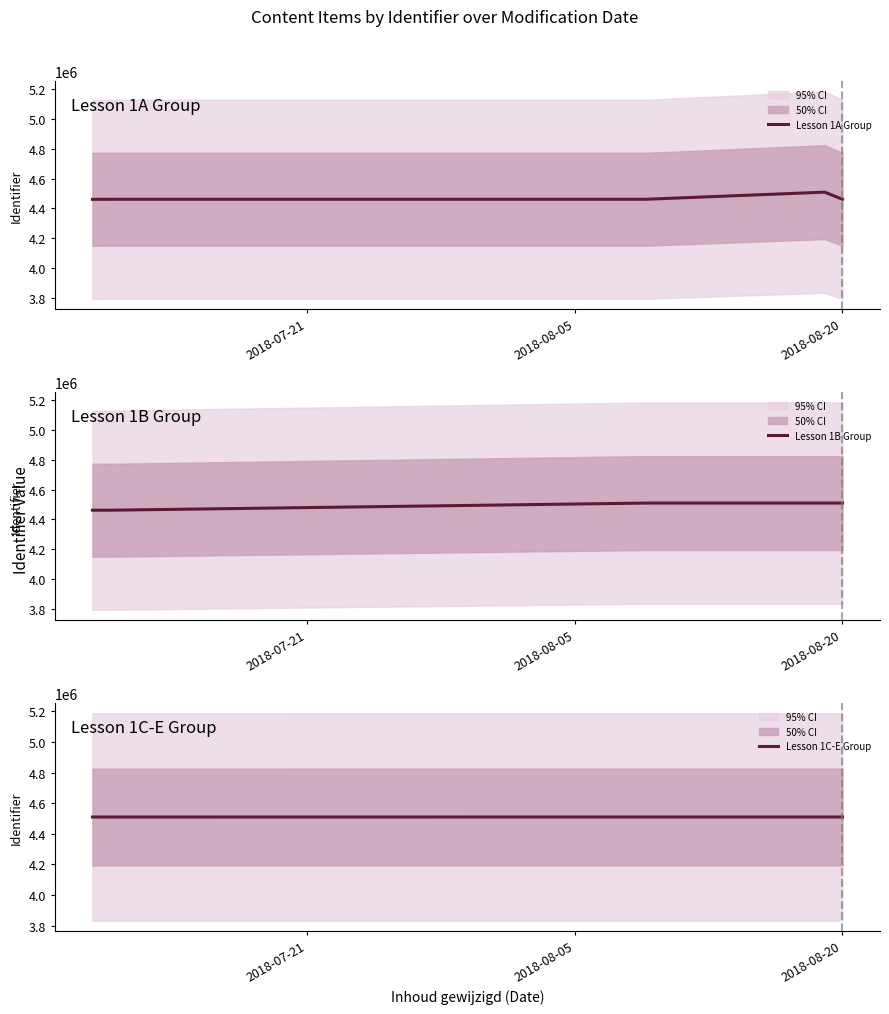

What is the highest value of the Lesson 1A Group series?

4509468